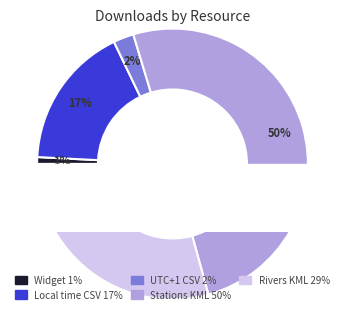

The Measured water levels - local time slice represents 17% of the pie. True or false?

True